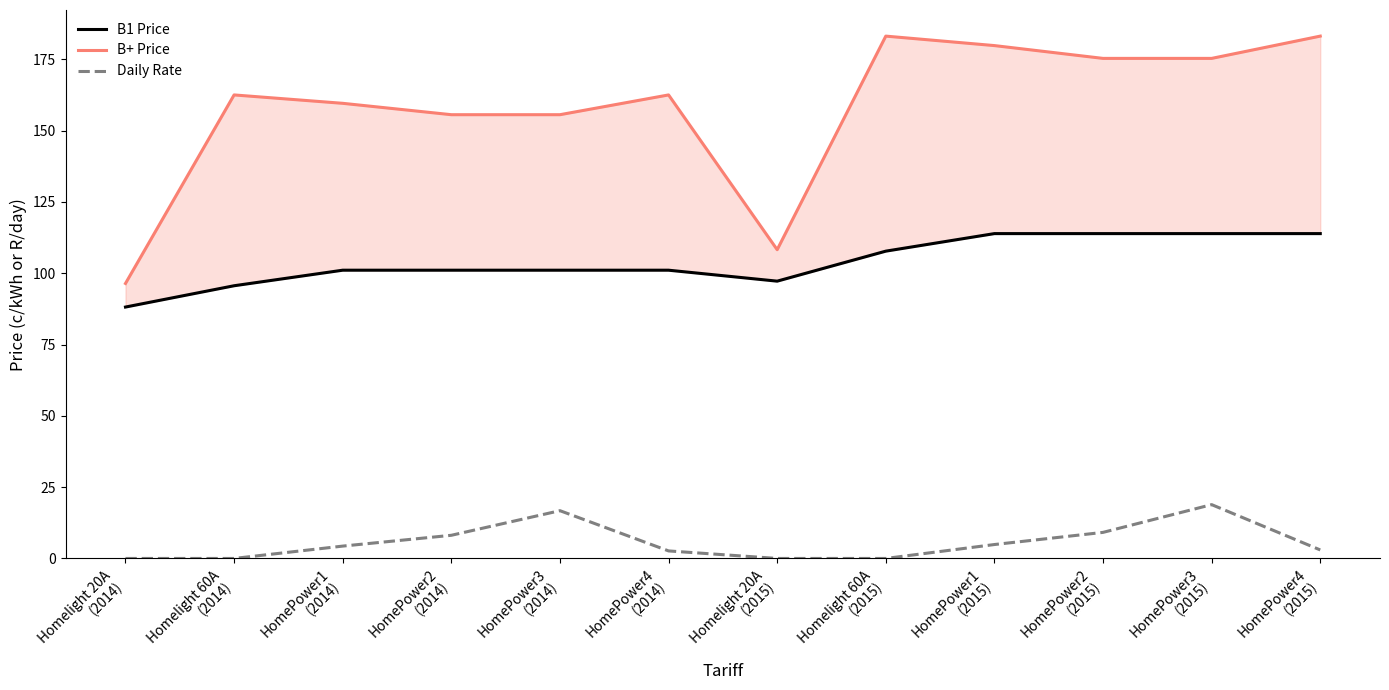

At which category is the sum across all series the highest?

HomePower3
(2015)